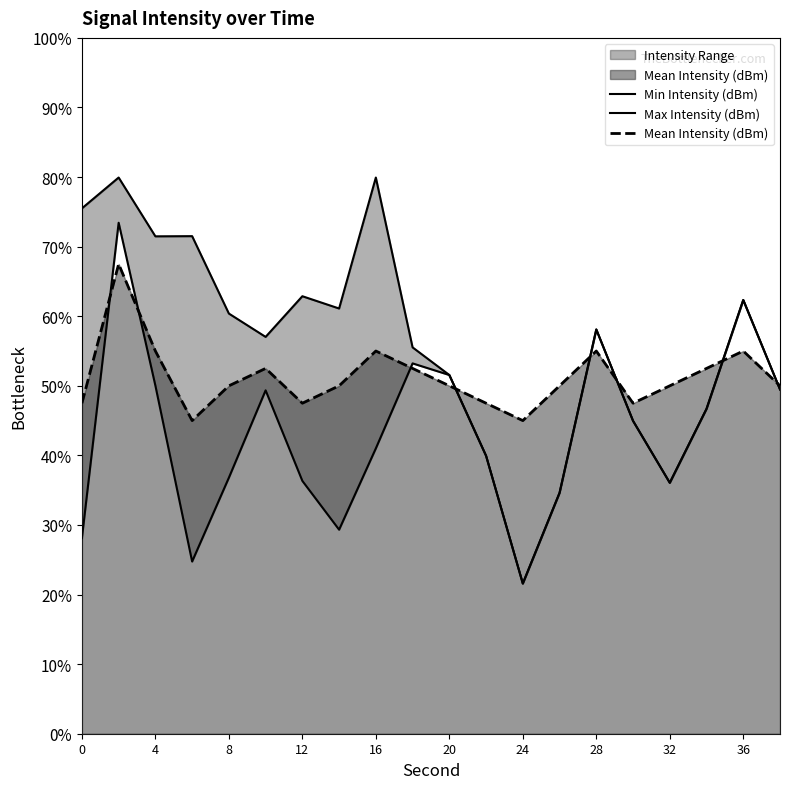

How many intersections are there between Max Intensity (dBm) and Mean Intensity (dBm)?

5